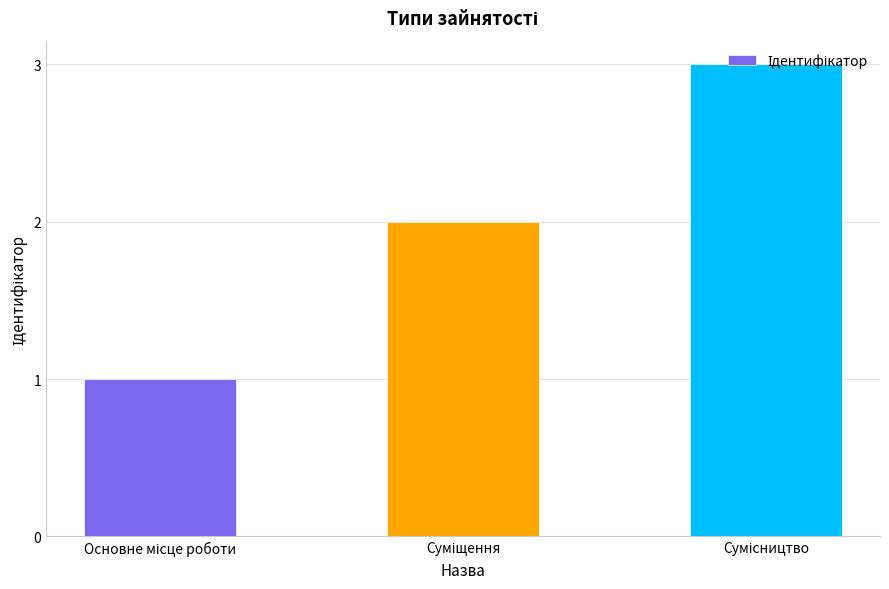

What is the sum of all values?

6